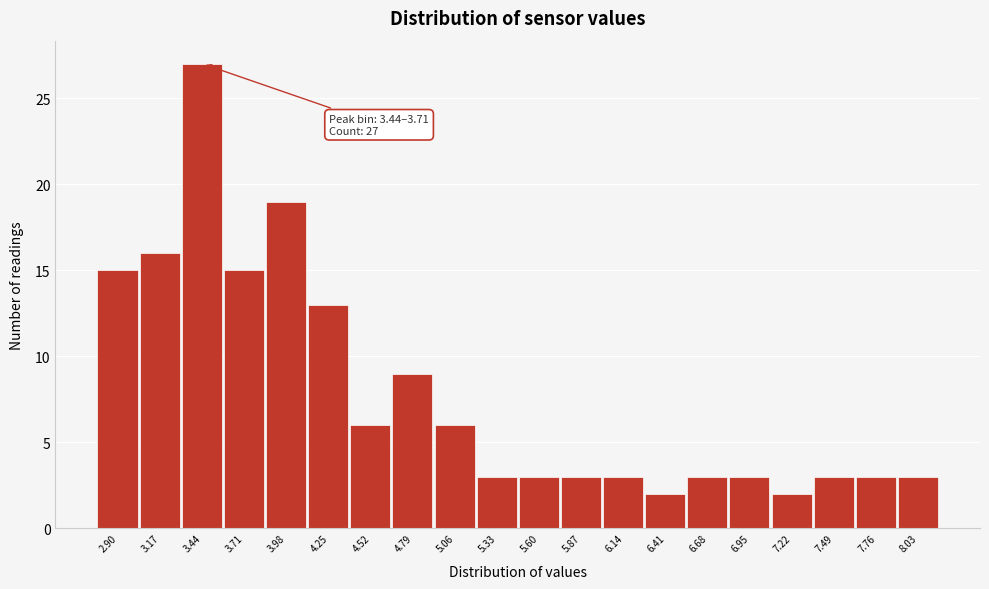

Reading left to right, extract all data points from this chart.

2.90=15	3.17=16	3.44=27	3.71=15	3.98=19	4.25=13	4.52=6	4.79=9	5.06=6	5.33=3	5.60=3	5.87=3	6.14=3	6.41=2	6.68=3	6.95=3	7.22=2	7.49=3	7.76=3	8.03=3